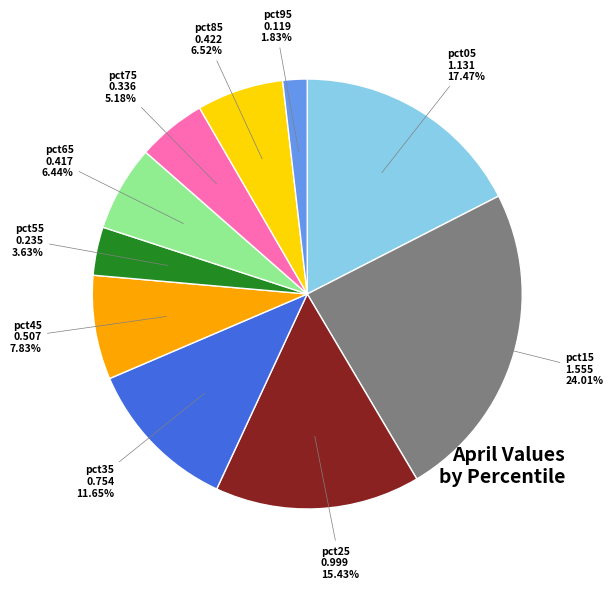

Combined, what portion of the pie is pct95 and pct15?

25.8%